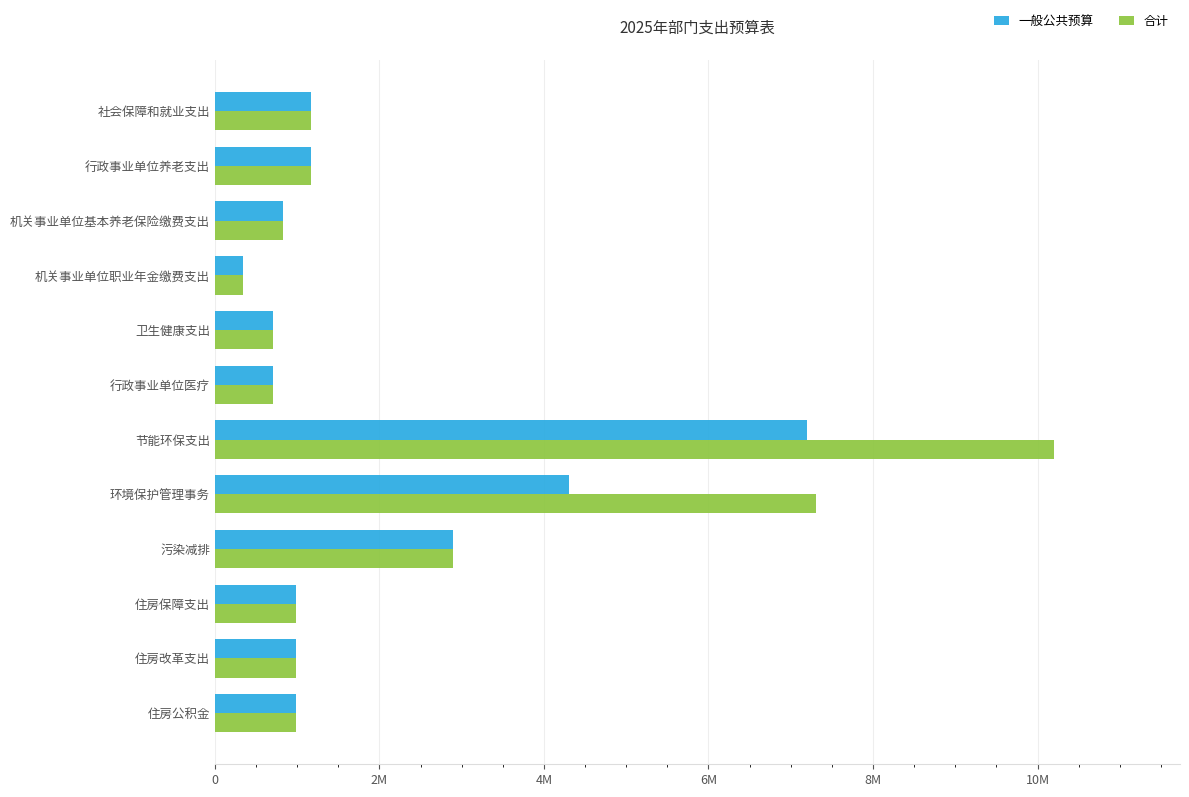

Reading right to left, list all the values displayed in this chart.

一般公共预算: 983496.0	985416.0	985416.0	2894076.7	4305395.3	7199472.0	701977.0	701977.0	336000.0	829605.0	1165605.0	1165605.0
合计: 983496.0	985416.0	985416.0	2894076.7	7307395.3	10201472.0	701977.0	701977.0	336000.0	829605.0	1165605.0	1165605.0